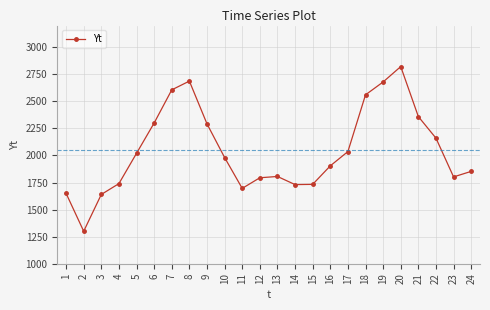

What is the change in value from 13 to 18?

+754